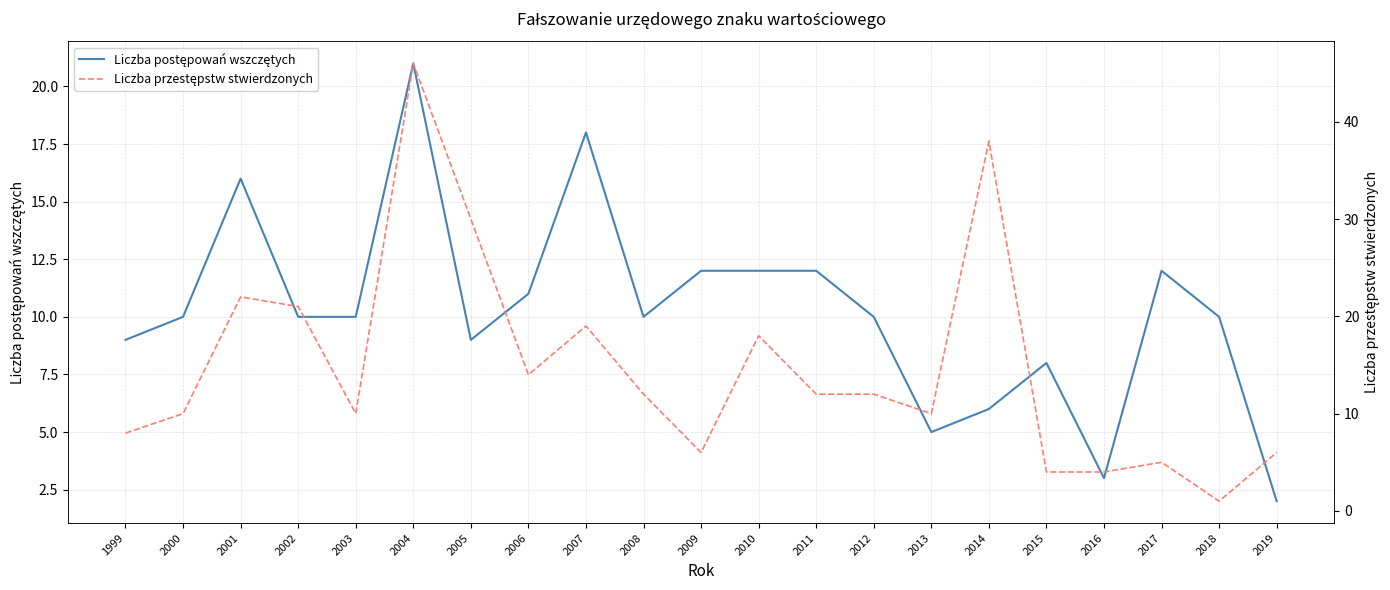

What is the difference between the second highest and second lowest values in the Liczba przestępstw stwierdzonych series?

34